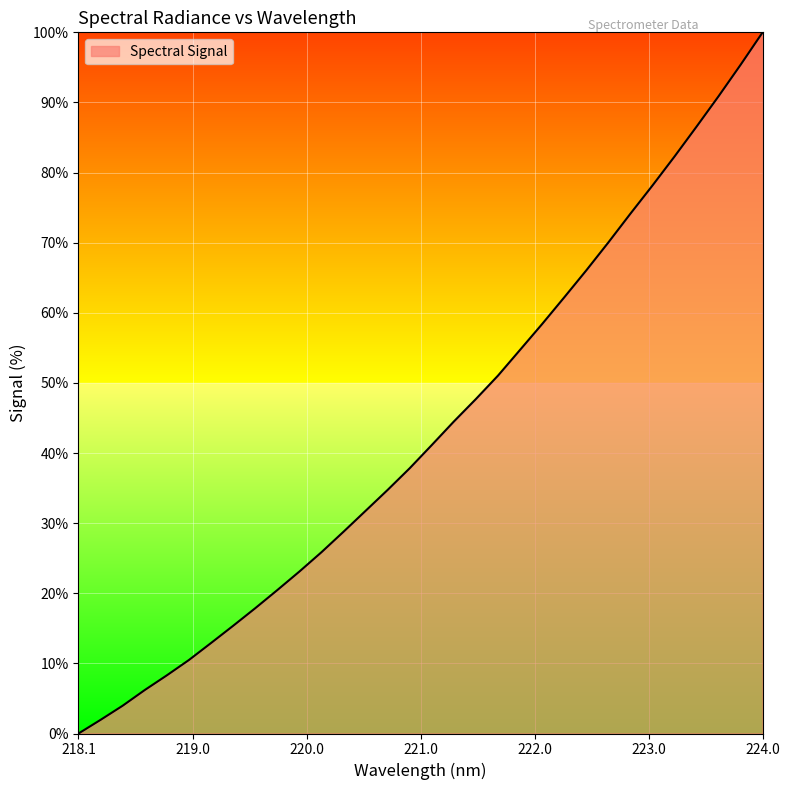

True or false: the data has more than 0 interior local peaks.

False